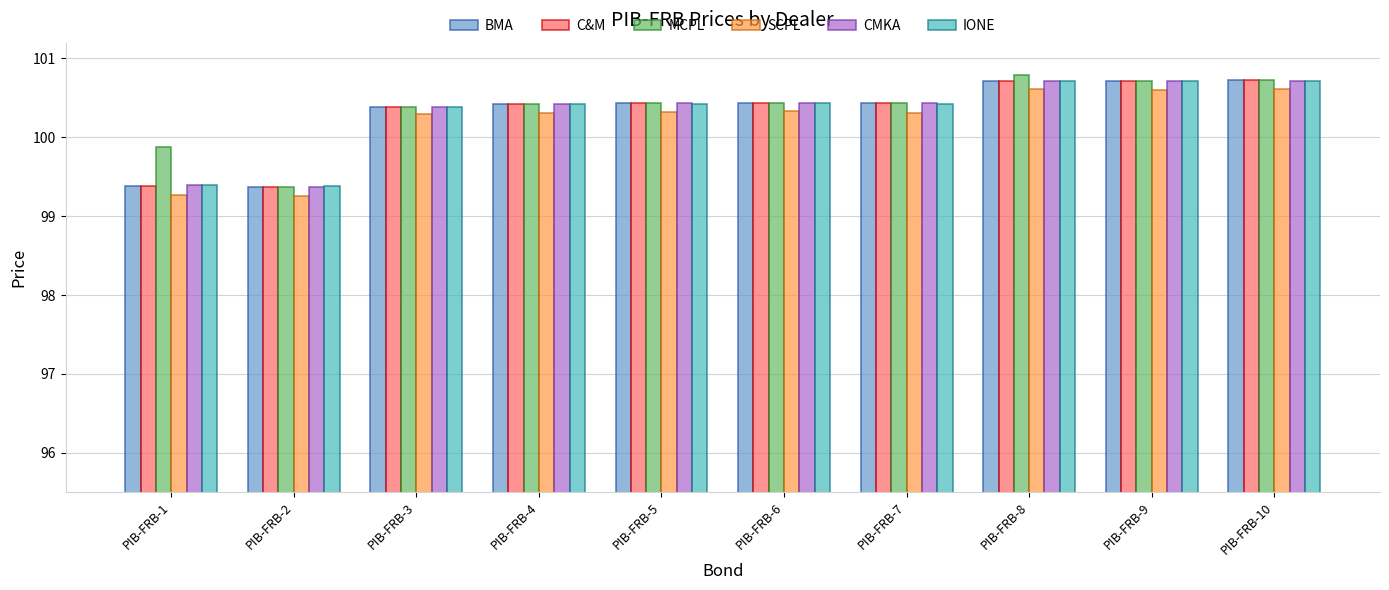

What are all the series names shown in the legend?

BMA, C&M, MCPL, SCPL, CMKA, IONE